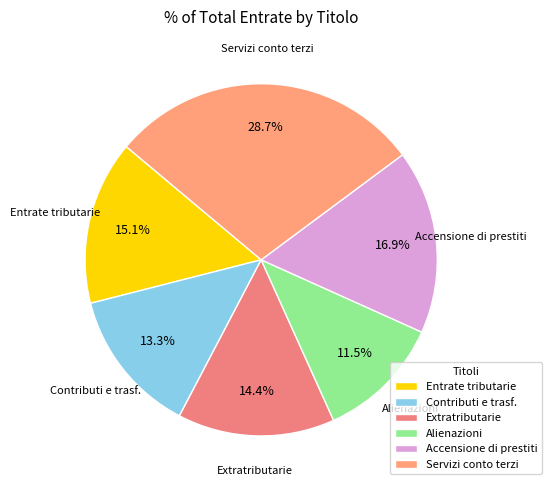

Combined, do Servizi conto terzi and Contributi e trasf. account for over 50%?

No